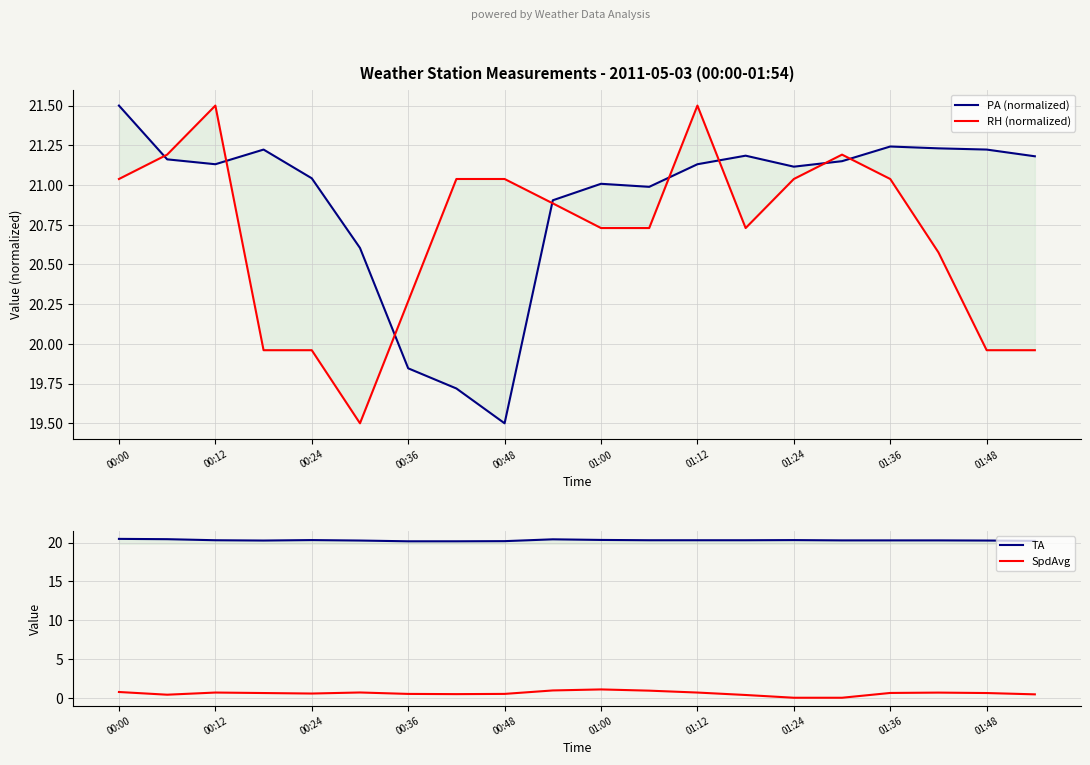

Rank the series by their maximum value, from lowest to highest.

SpdAvg, TA, PA (normalized), RH (normalized)